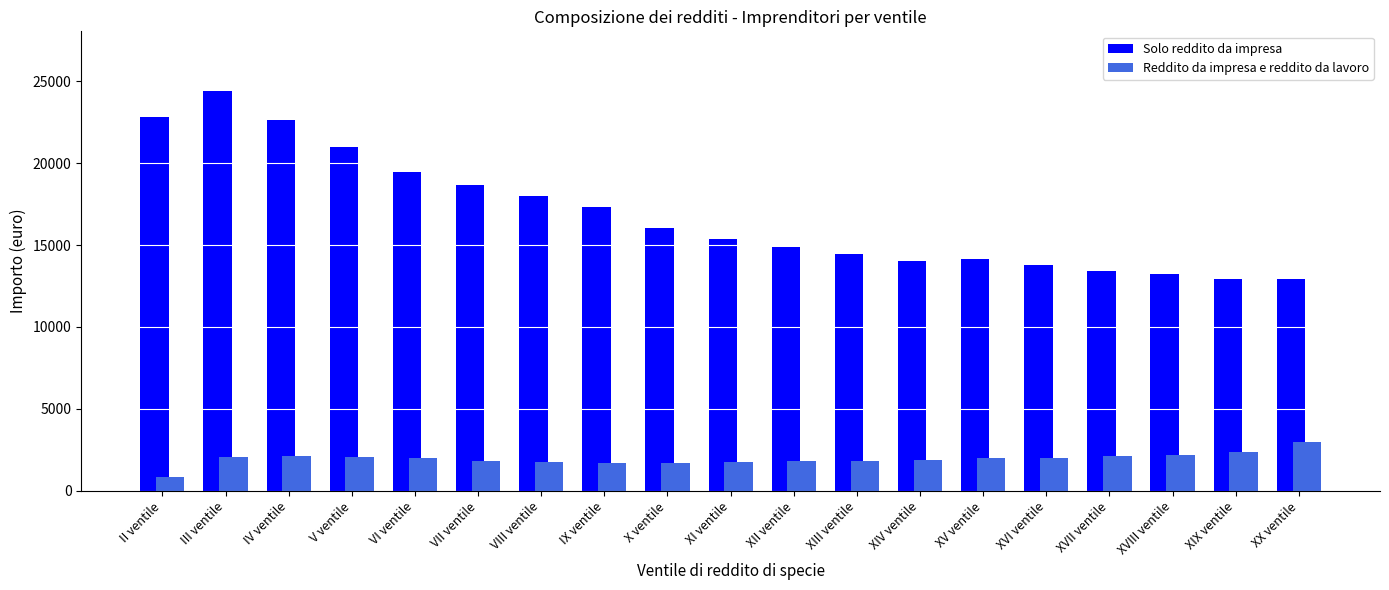

Between VII ventile and XVII ventile, which series saw the biggest shift?

Solo reddito da impresa